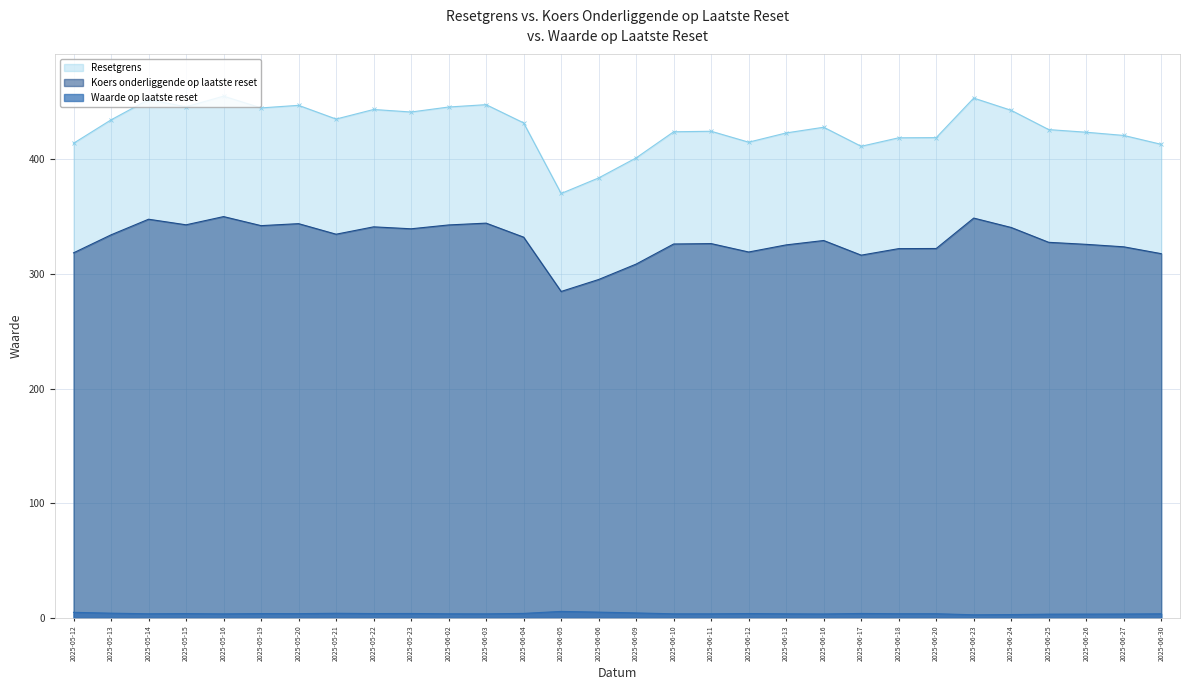

List the labels in order of Waarde op laatste reset value, smallest first.

2025-06-23, 2025-06-24, 2025-06-25, 2025-06-26, 2025-06-27, 2025-06-16, 2025-05-16, 2025-06-03, 2025-06-11, 2025-06-10, 2025-06-13, 2025-06-02, 2025-06-30, 2025-05-14, 2025-06-18, 2025-06-20, 2025-05-20, 2025-05-15, 2025-05-19, 2025-05-22, 2025-06-12, 2025-05-23, 2025-06-17, 2025-06-04, 2025-05-21, 2025-05-13, 2025-06-09, 2025-05-12, 2025-06-06, 2025-06-05